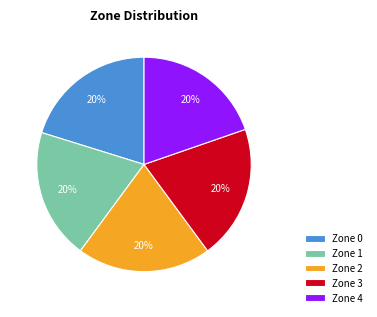

To the nearest percent, what is the average slice percentage?

20%